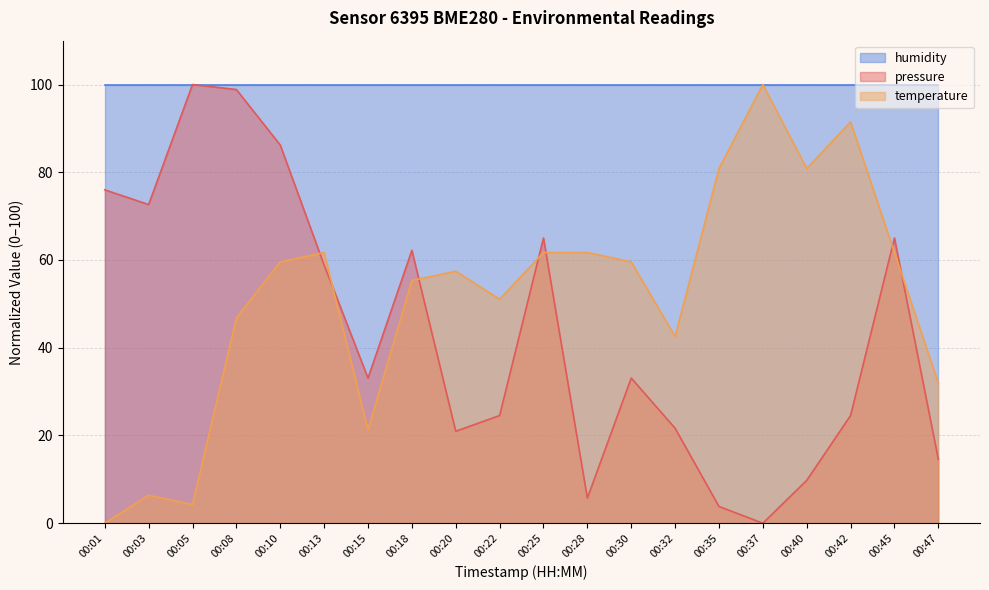

Between 00:20 and 00:18, which is larger?

00:18